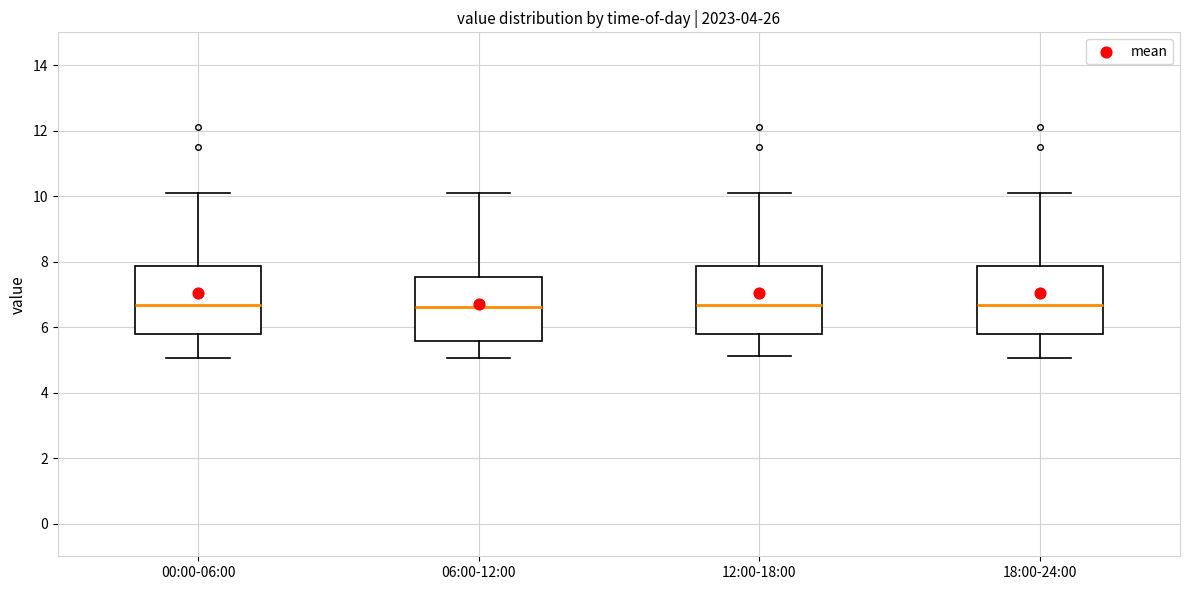

Reading left to right, read every box against the y-axis: the position of its median line, the range the box covers, and the ends of its whiskers. The values are not printed on the chart, so give them approximately, as read against the axis.

00:00-06:00: median 6.6, box 5.8 to 7.8, whiskers 5.0 to 10.0
06:00-12:00: median 6.6, box 5.6 to 7.6, whiskers 5.0 to 10.0
12:00-18:00: median 6.6, box 5.8 to 7.8, whiskers 5.2 to 10.0
18:00-24:00: median 6.6, box 5.8 to 7.8, whiskers 5.0 to 10.0